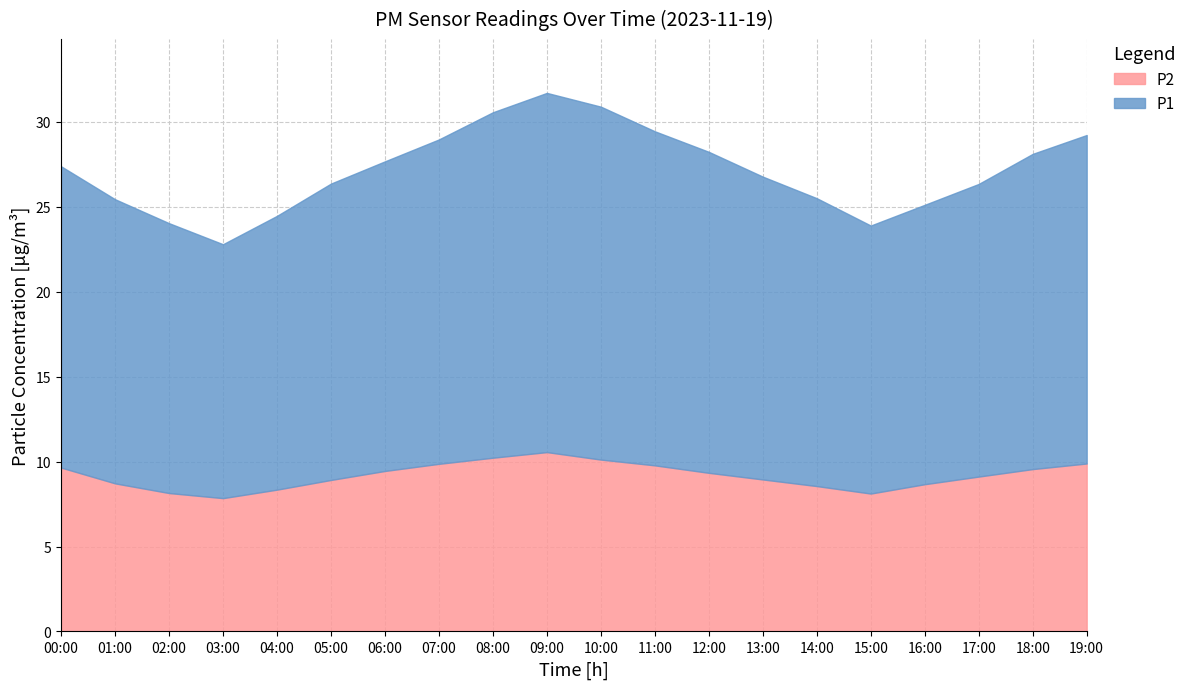

Which series changed the most between 02:00 and 17:00?

P1